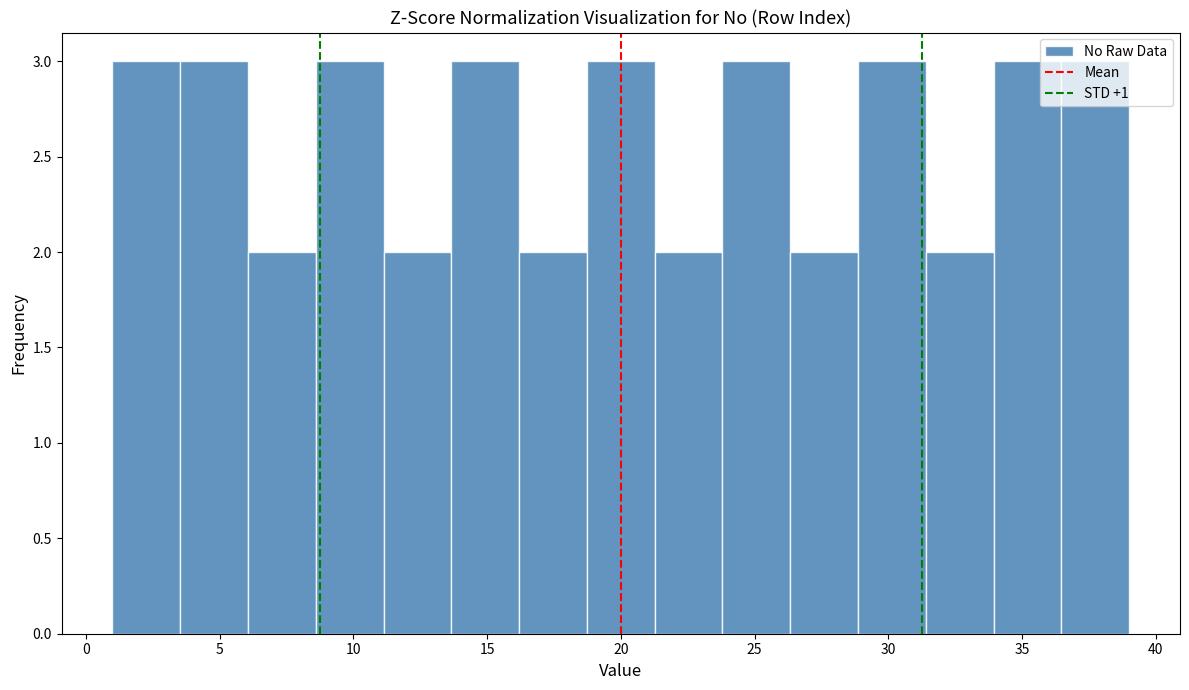

What is the height of the bar covering 34.0 to 36.5 on the x-axis? Neither the bar edges nor the heights are printed on the chart, so give them approximately, as read against the axes.

3